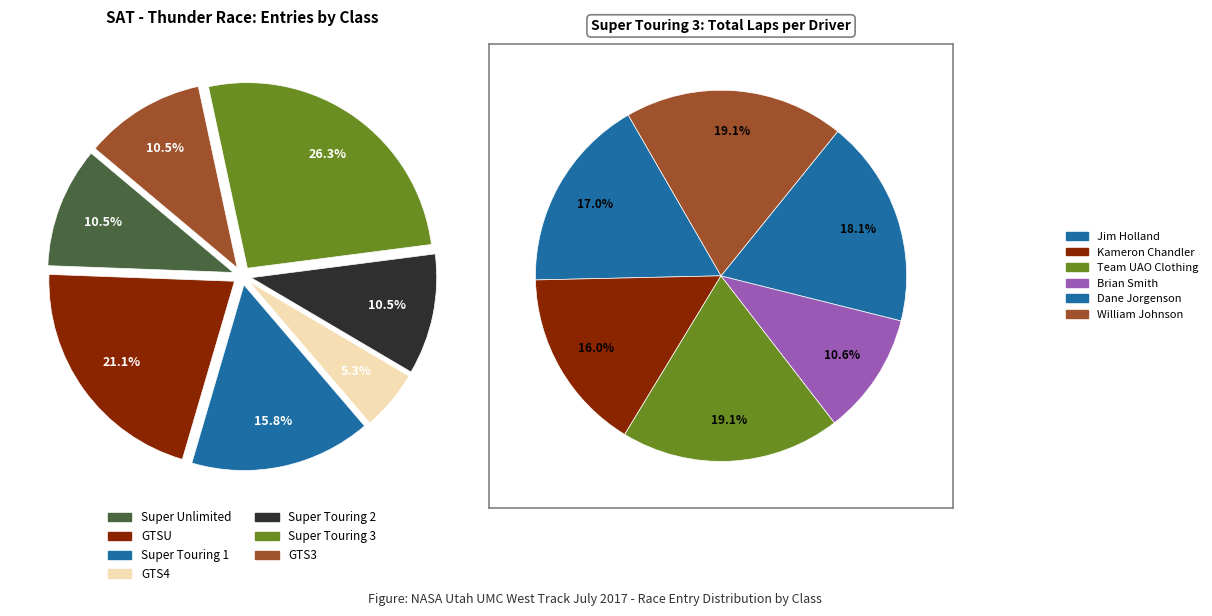

What percentage is the Super Touring 1 slice, to the nearest percent?

16%